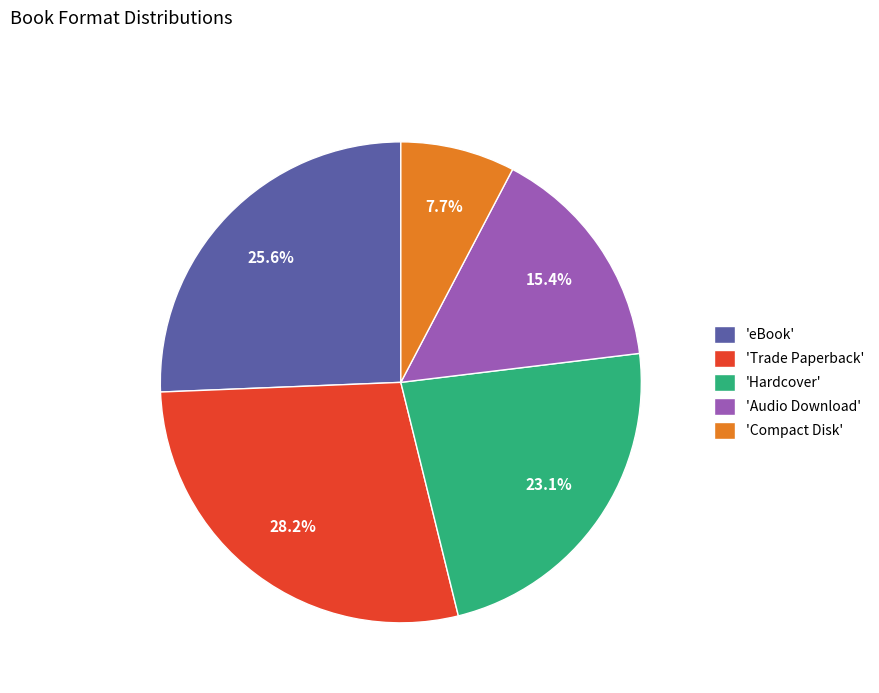

Is there a majority slice in this chart?

No